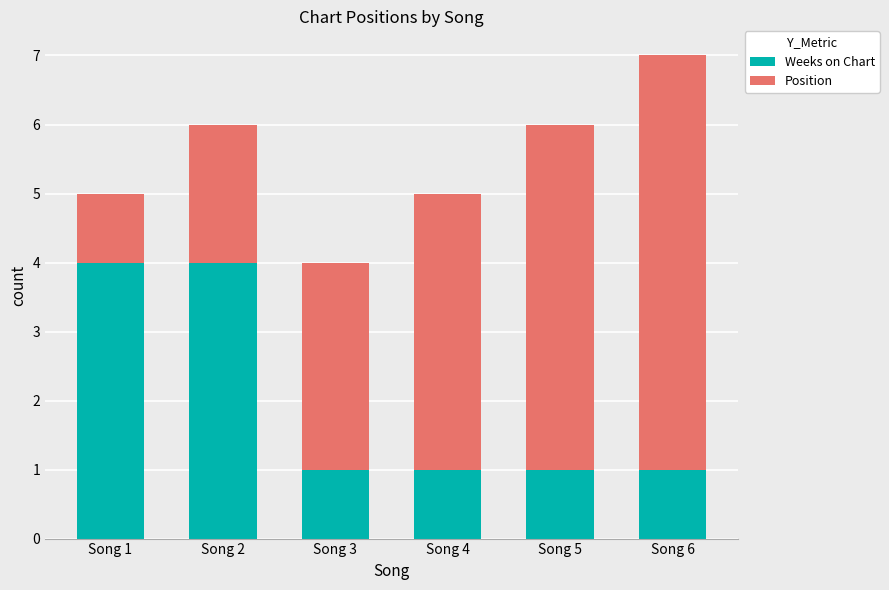

What is the total value across all series at Song 2?

6